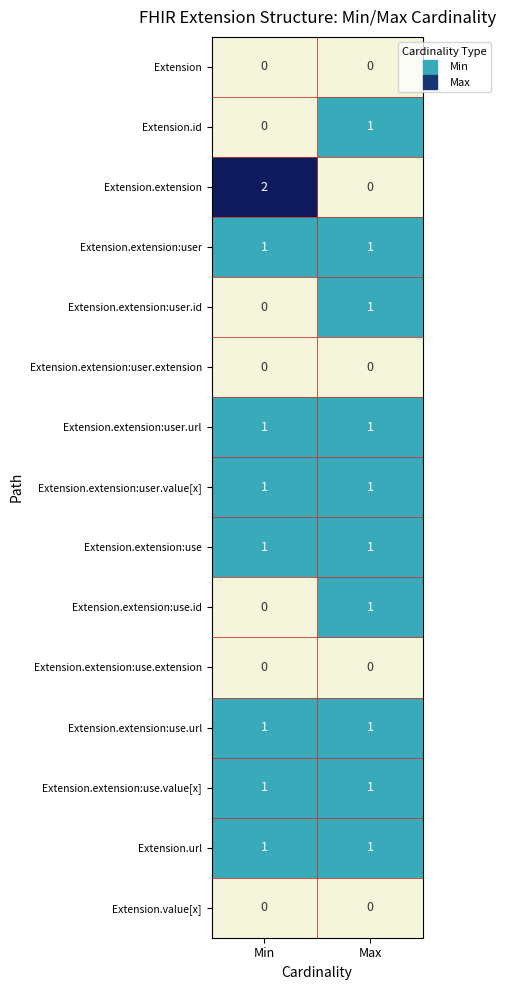

True or false: Extension.extension:user has a value of 0 at Max.

False